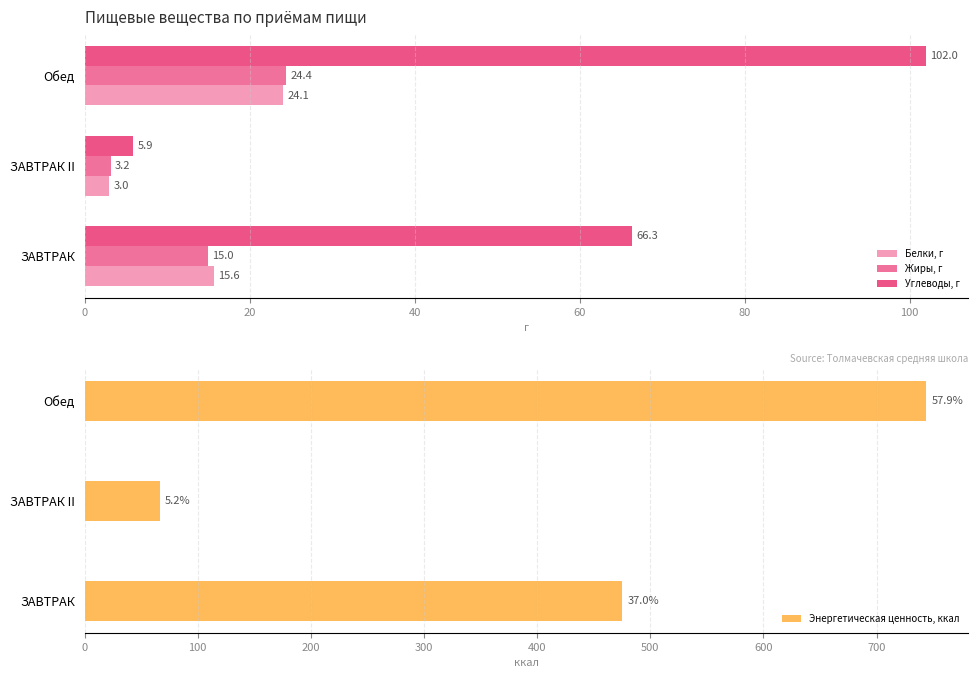

Is it true that Углеводы, г equals 61.3 at Обед?

False